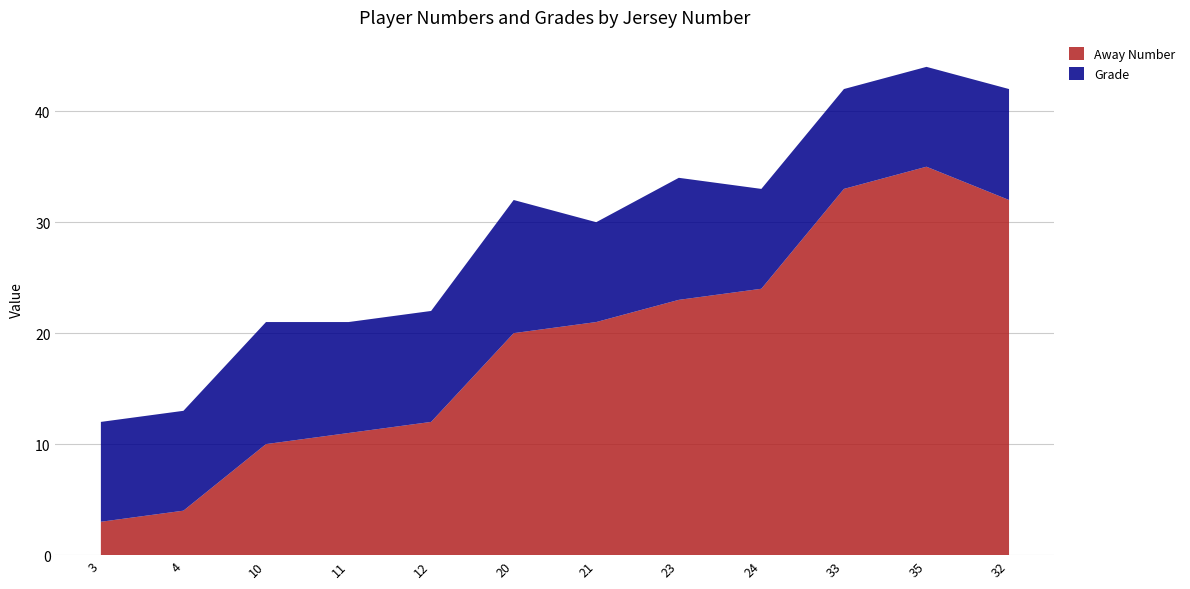

Reading left to right, list all the values displayed in this chart.

Away Number: 3=3	4=4	10=10	11=11	12=12	20=20	21=21	23=23	24=24	33=33	35=35	32=32
Grade: 3=9	4=9	10=11	11=10	12=10	20=12	21=9	23=11	24=9	33=9	35=9	32=10